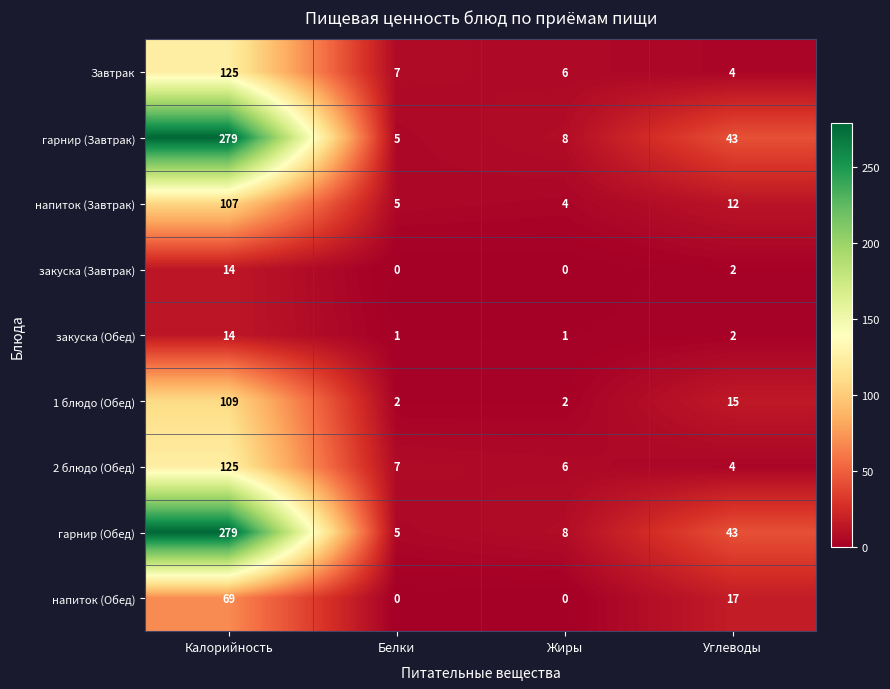

At which label does гарнир (Обед) reach its minimum?

Белки